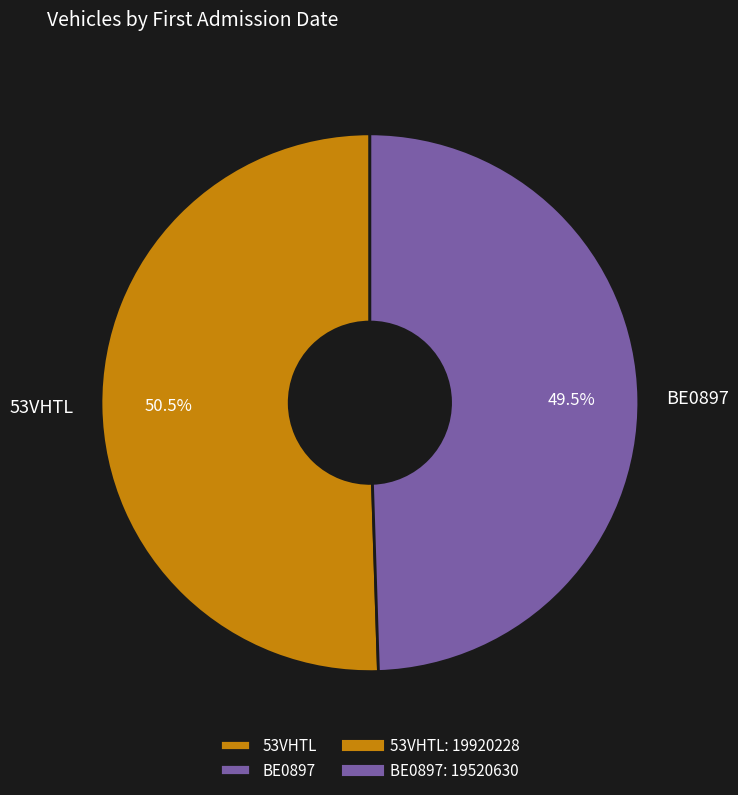

What is the ratio of the value at 53VHTL to the value at BE0897?

1.0